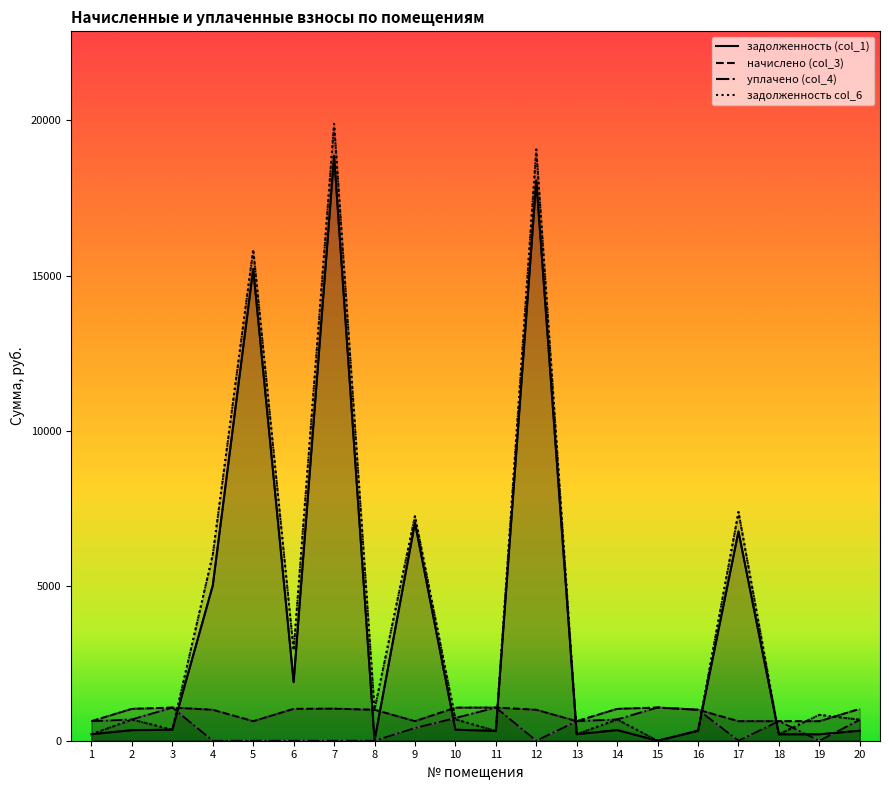

How many distinct data groups are displayed?

4